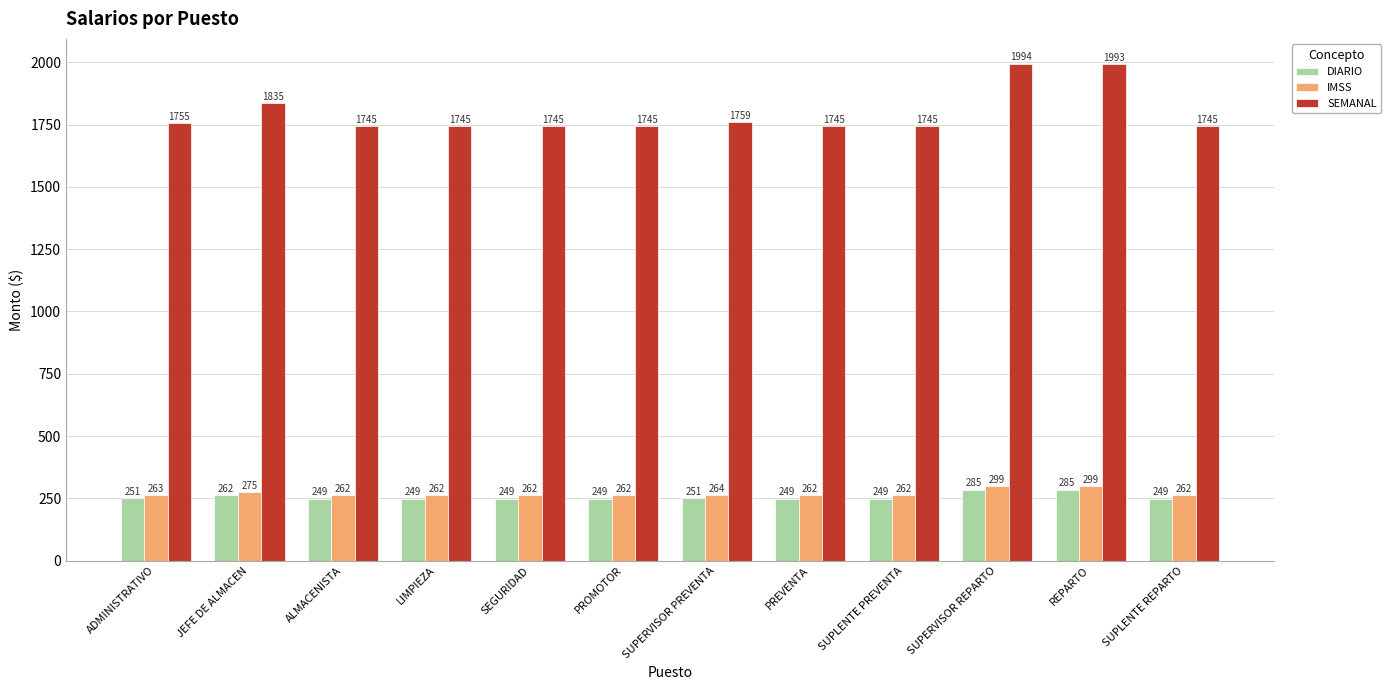

Which label corresponds to the largest value in the chart?

SUPERVISOR REPARTO